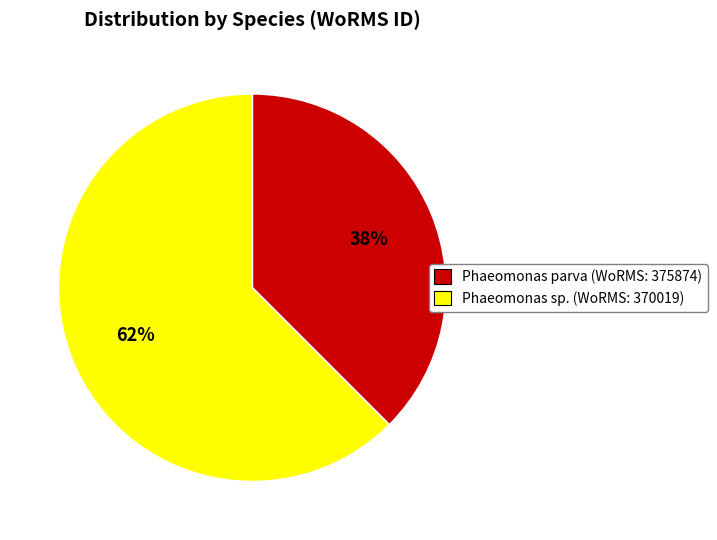

The Phaeomonas parva (WoRMS: 375874) slice represents 38% of the pie. True or false?

True